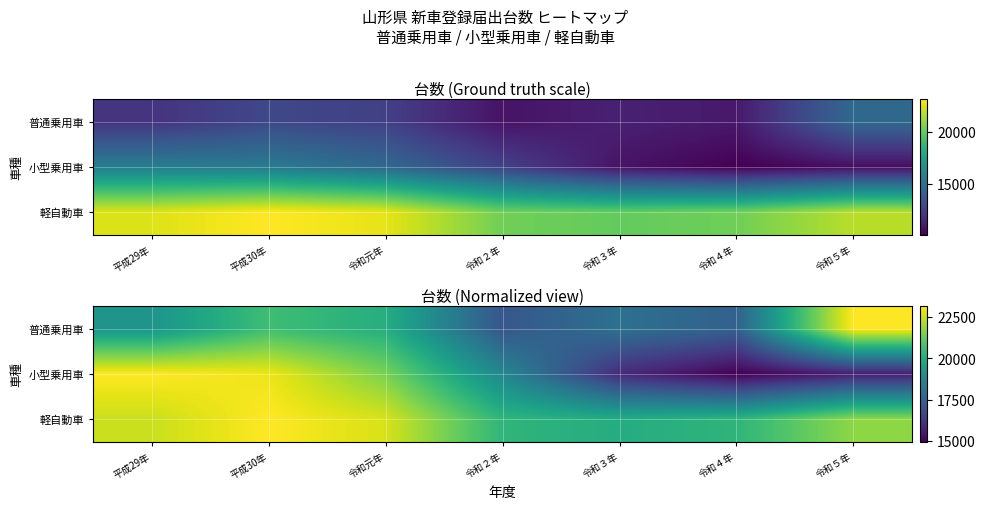

What is the difference between the highest and lowest values at 令和４年?

5337.1